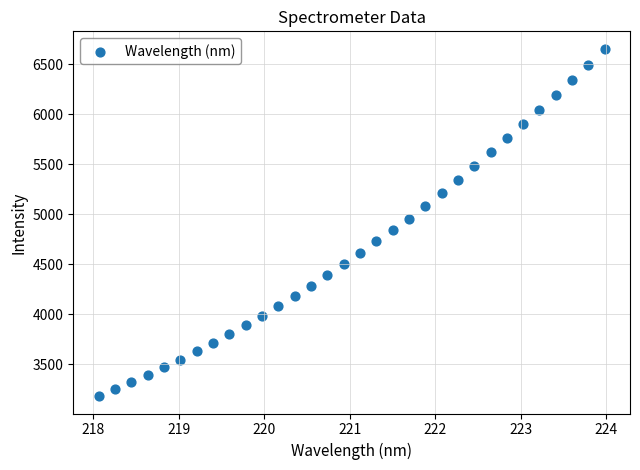

What is the range of X values (max minus min)?

5.9